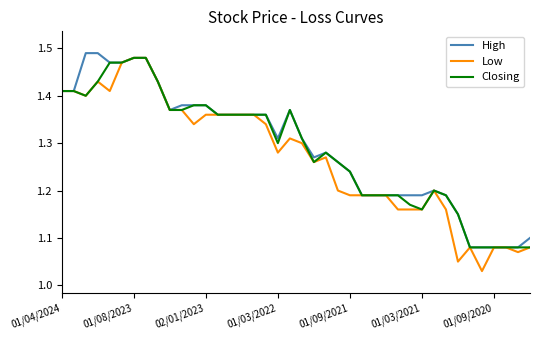

The value of Closing at 02/01/2023 is 2.4. True or false?

False